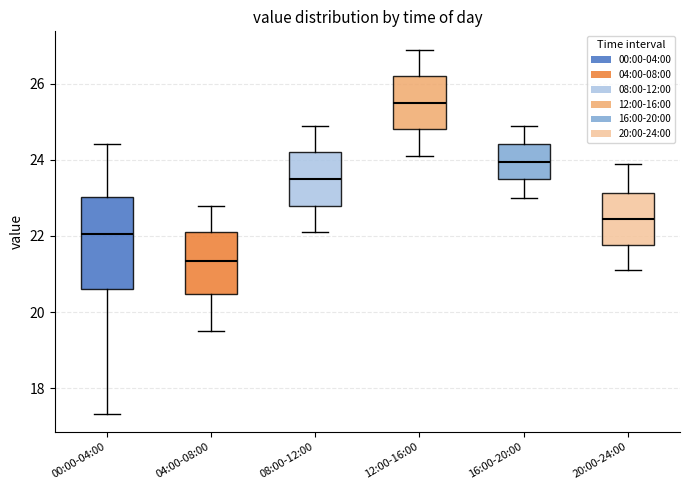

Comparing the boxes themselves (not the whiskers), which one is the tallest?

00:00-04:00